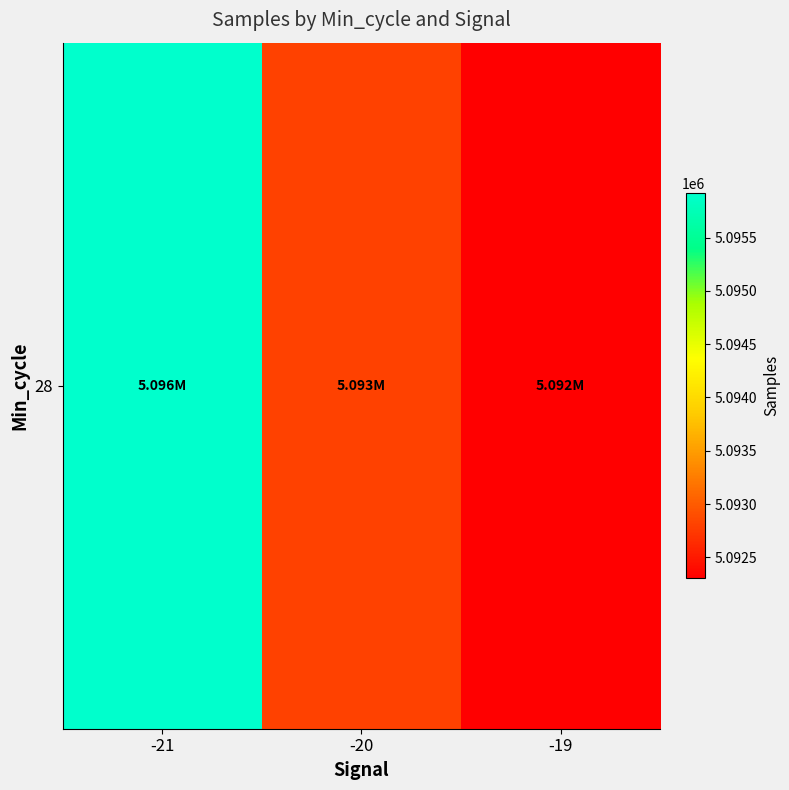

Where does the data first go above 5092800?

-21